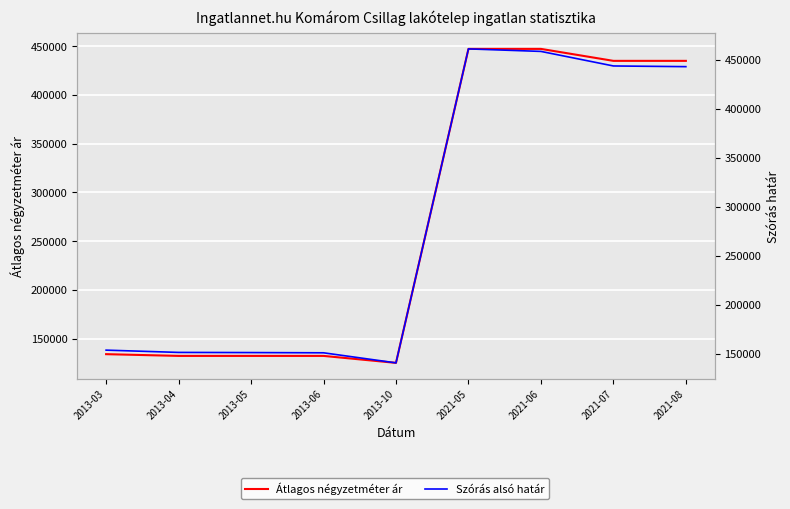

How many series are shown in this chart?

2